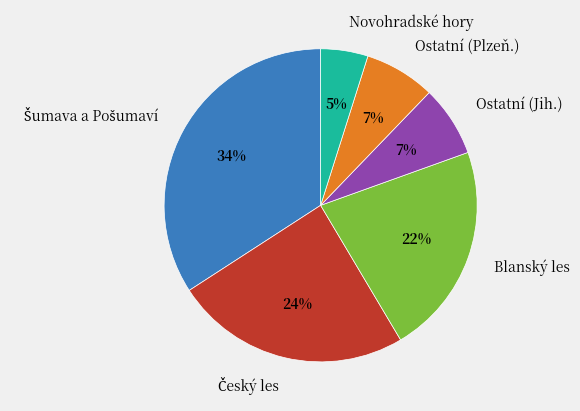

Count the number of slices in the pie.

6